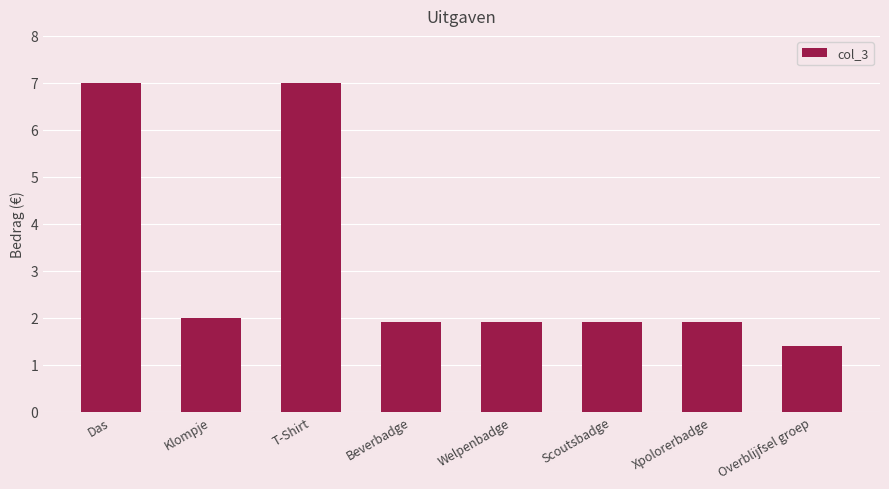

Does the chart contain stacked bars?

No